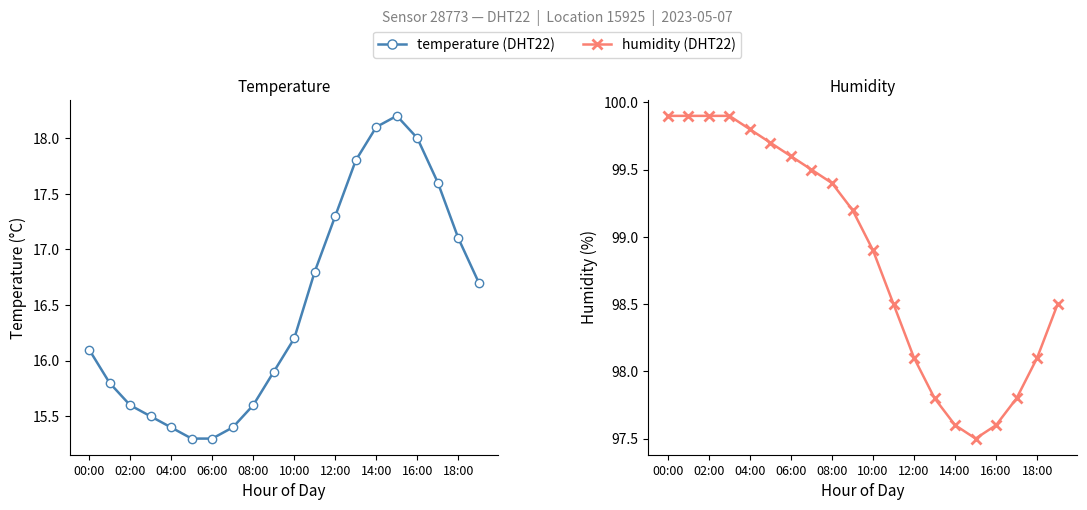

Where is the first local maximum for temperature (DHT22)?

15